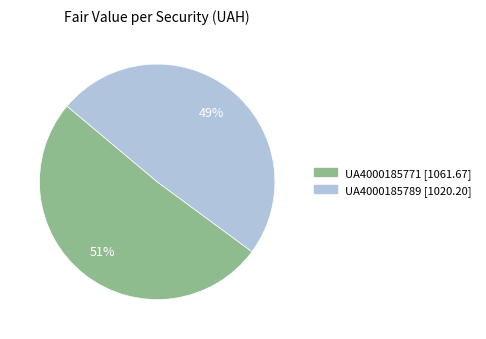

The UA4000185789 slice represents 49% of the pie. True or false?

True